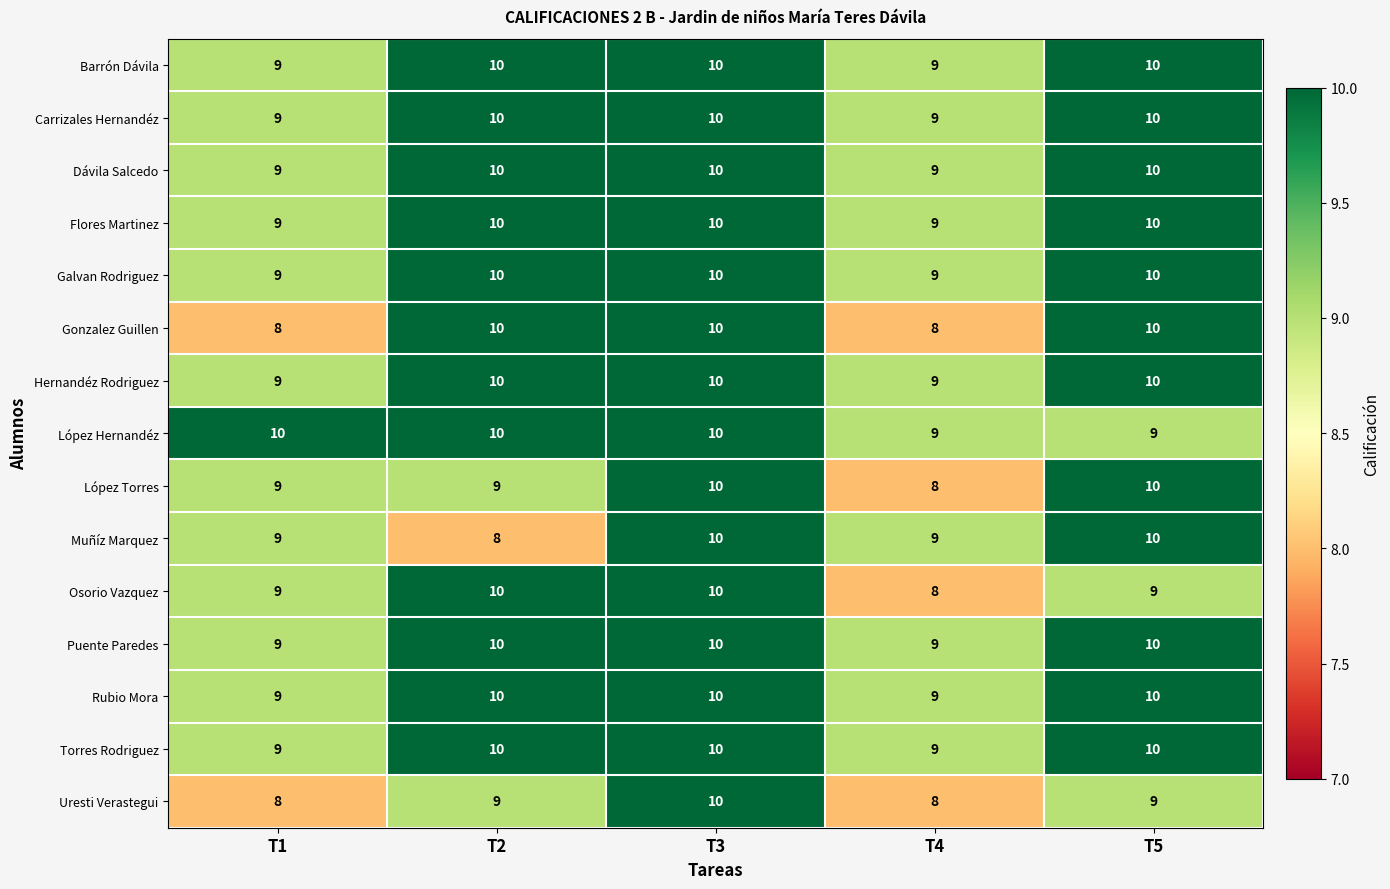

Read the Osorio Vazquez value at T2.

10